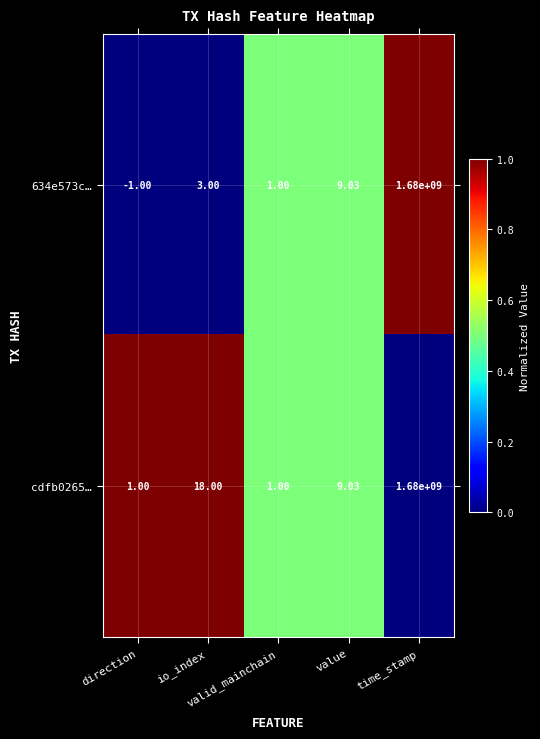

How many distinct data groups are displayed?

2